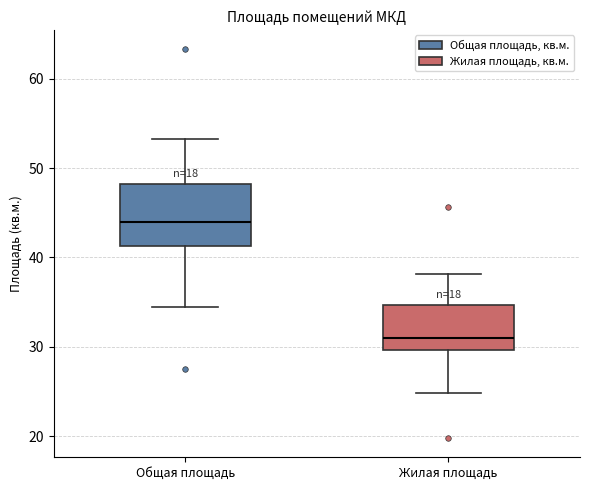

Which box has the highest median line?

Общая площадь